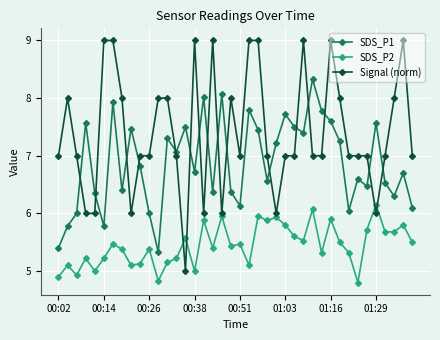

List the series in order of their overall mean, highest first.

Signal (norm), SDS_P1, SDS_P2